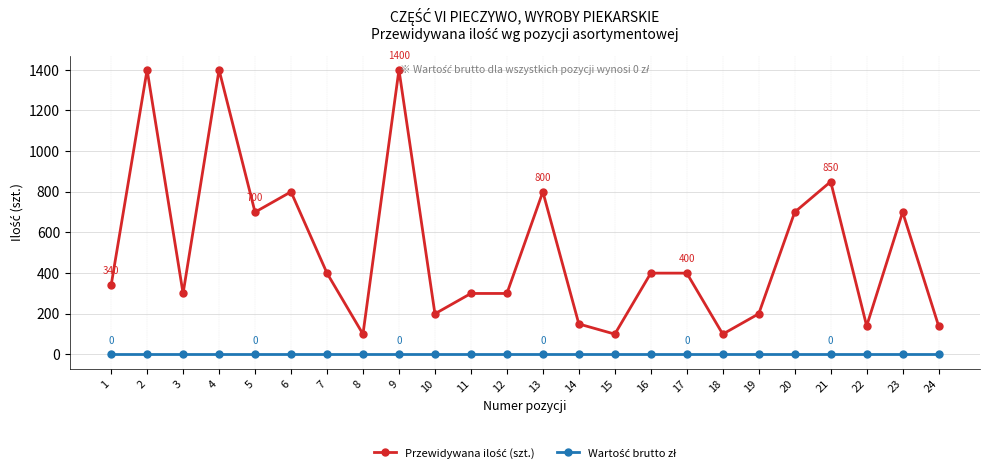

What is the greatest value displayed?

1400